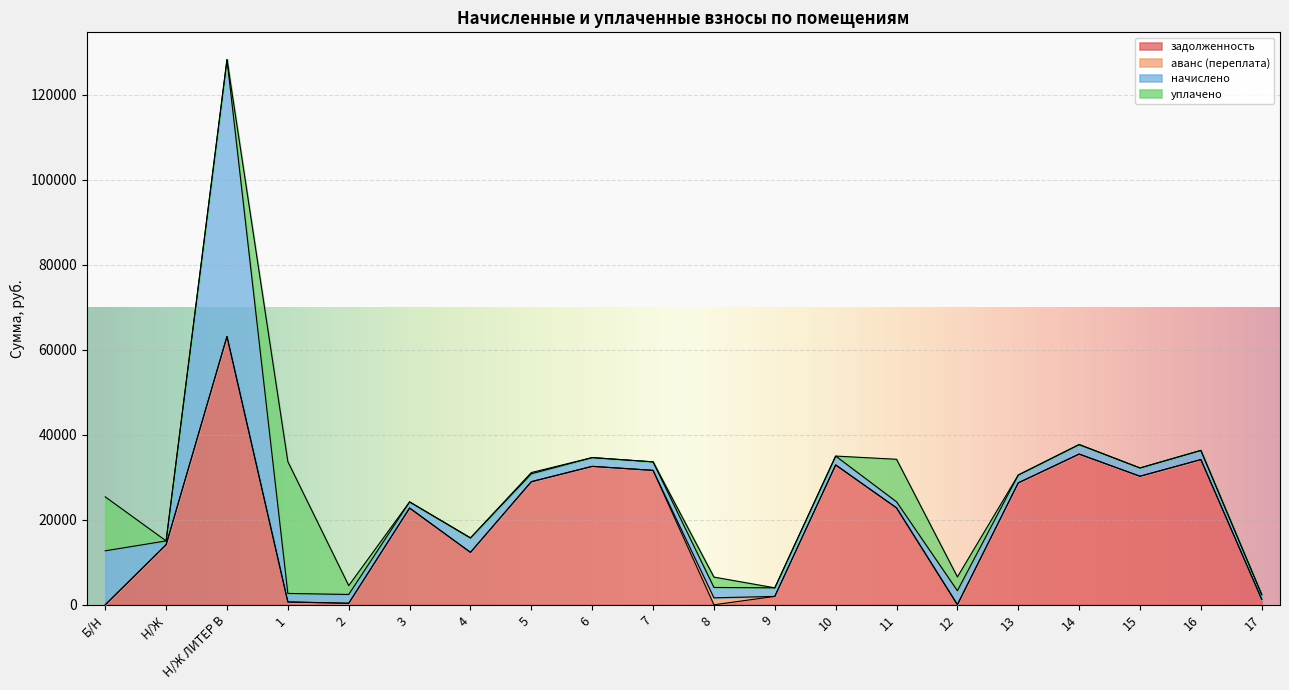

What is the maximum value for задолженность?

63136.6